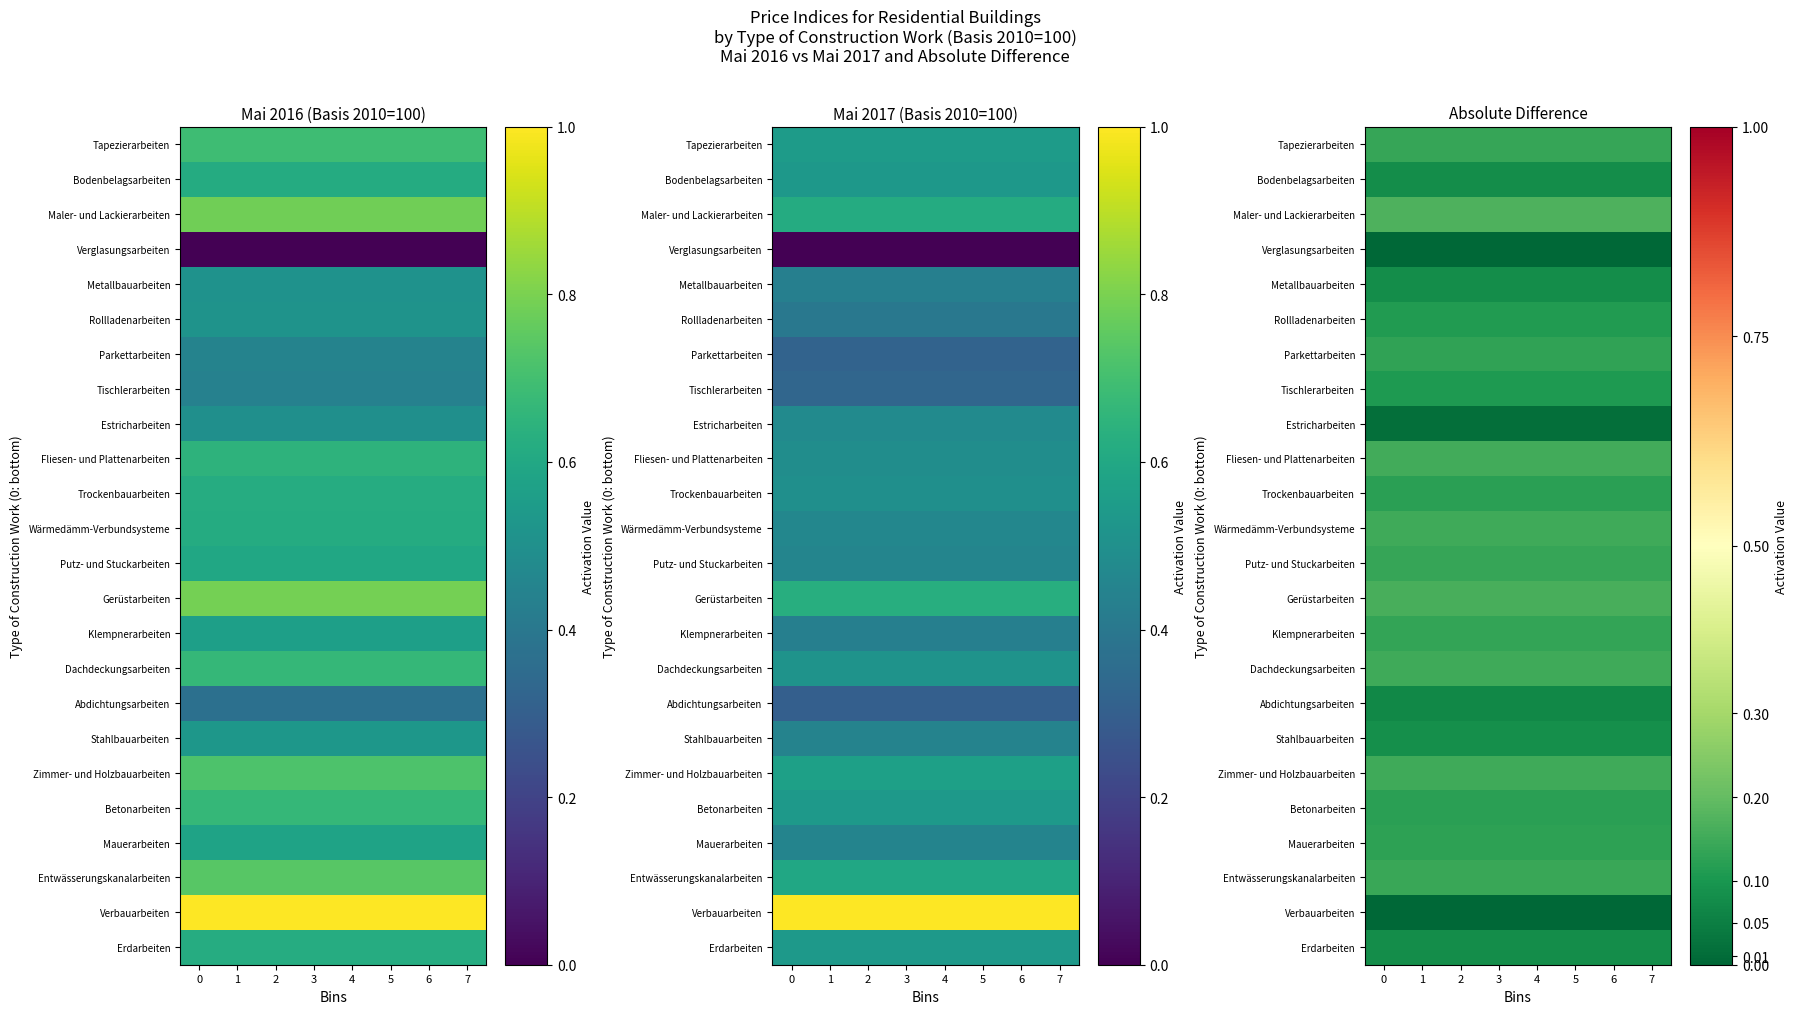

Rank the series by their maximum value, from highest to lowest.

Maler- und Lackierarbeiten, Gerüstarbeiten, Fliesen- und Plattenarbeiten, Zimmer- und Holzbauarbeiten, Dachdeckungsarbeiten, Wärmedämm-Verbundsysteme, Entwässerungskanalarbeiten, Tapezierarbeiten, Putz- und Stuckarbeiten, Klempnerarbeiten, Parkettarbeiten, Mauerarbeiten, Betonarbeiten, Trockenbauarbeiten, Rollladenarbeiten, Tischlerarbeiten, Stahlbauarbeiten, Bodenbelagsarbeiten, Metallbauarbeiten, Erdarbeiten, Abdichtungsarbeiten, Estricharbeiten, Verbauarbeiten, Verglasungsarbeiten